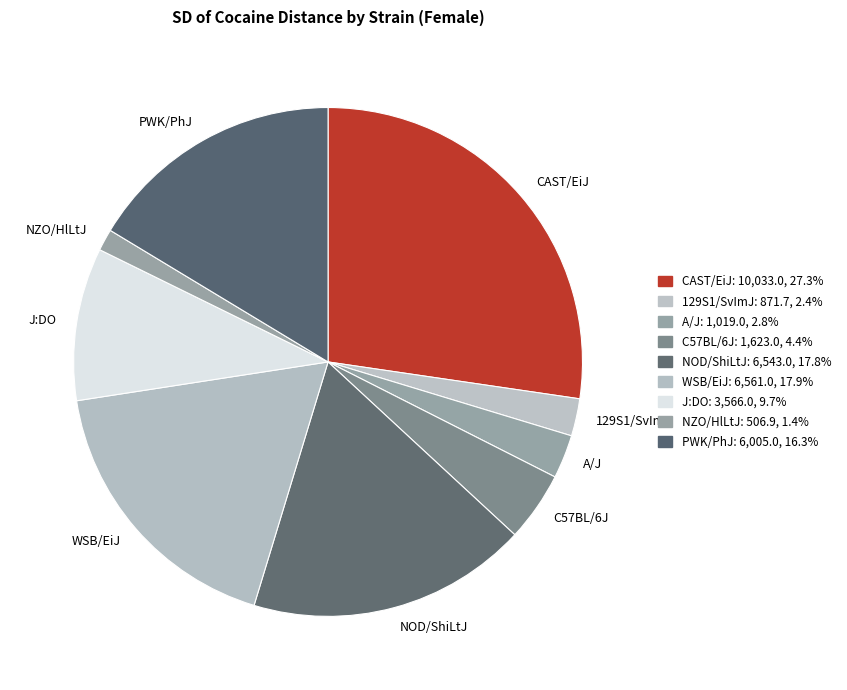

Is there any slice that represents more than half of the pie?

No